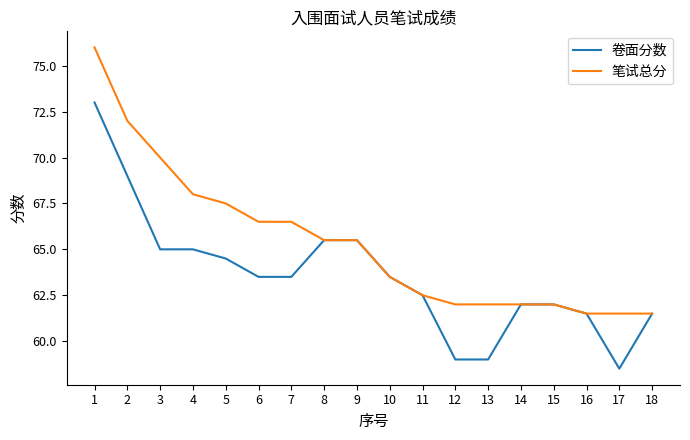

Is the value of 笔试总分 at 14 greater than the value of 卷面分数 at 3?

No